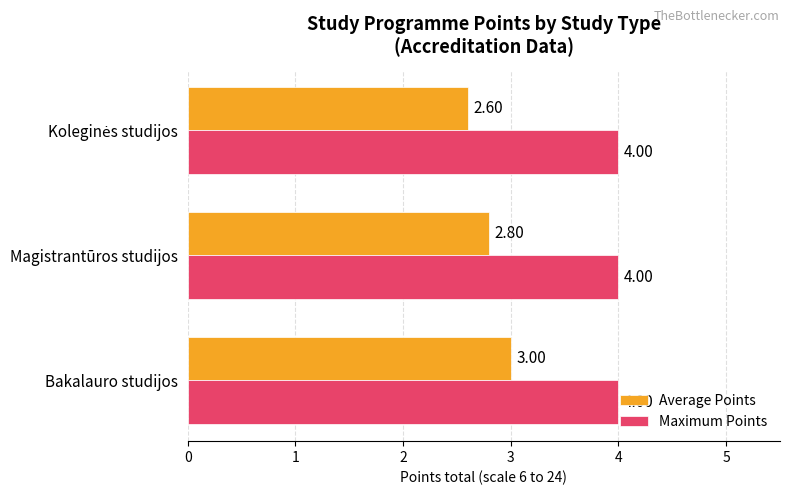

At how many categories does at least one series exceed 2?

3